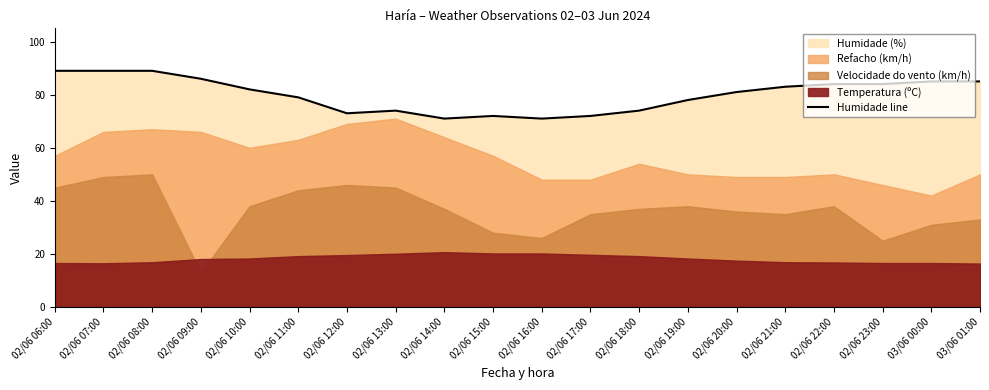

What is the difference between the values at 03/06 01:00 and 02/06 06:00?

4